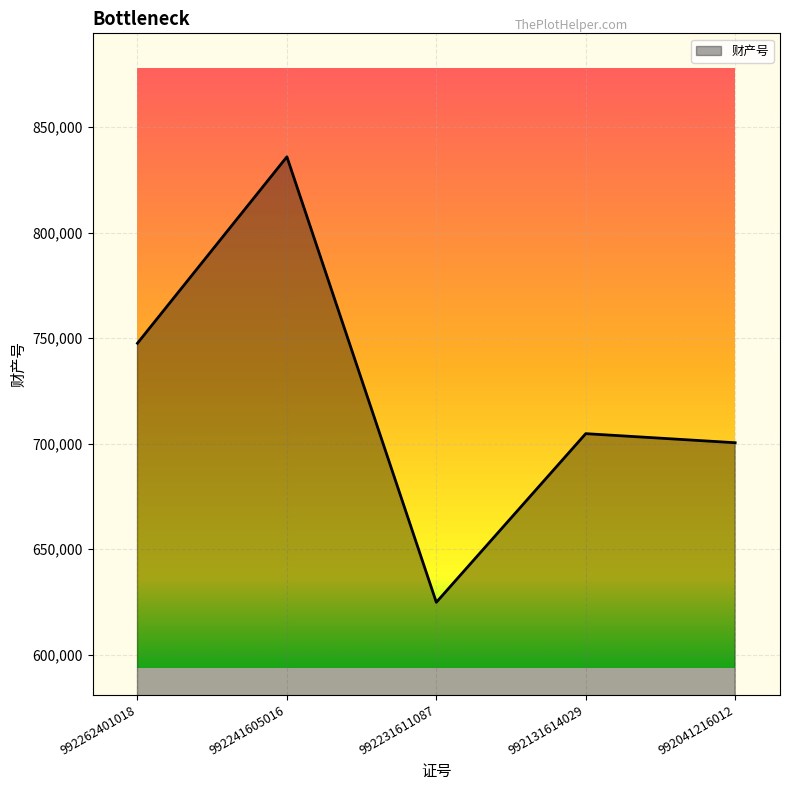

Approximately how many times larger is the value at 992041216012 compared to 992131614029?

1.0